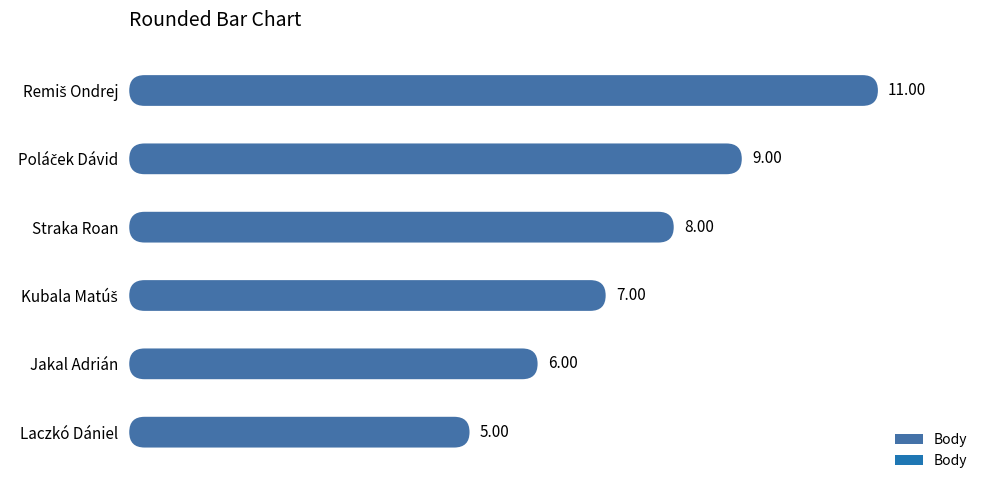

True or false: the data shows 3 at Straka Roan.

False